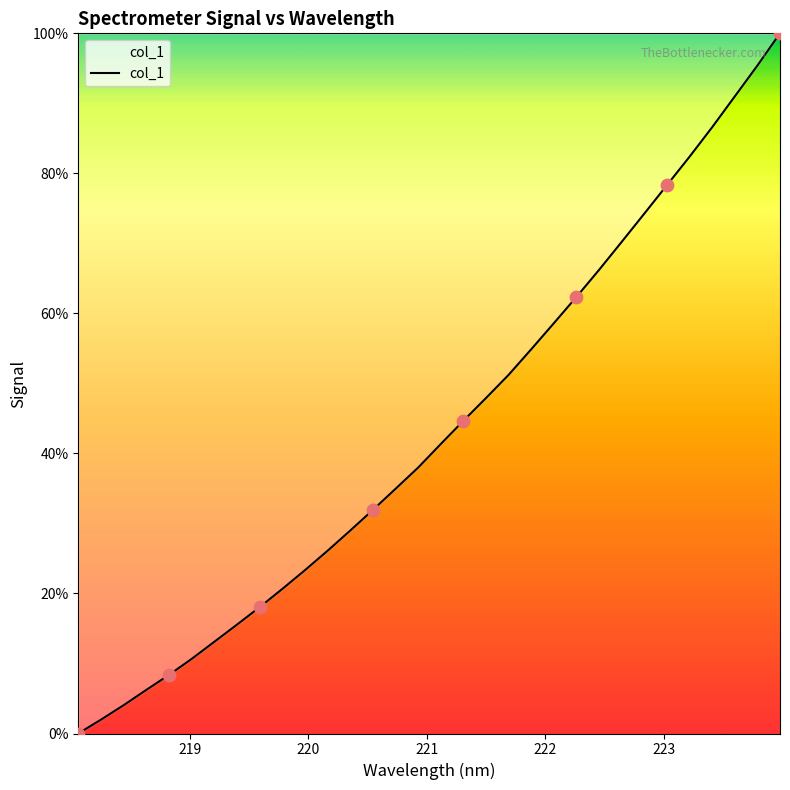

What is the difference between the maximum and minimum values?

100.0